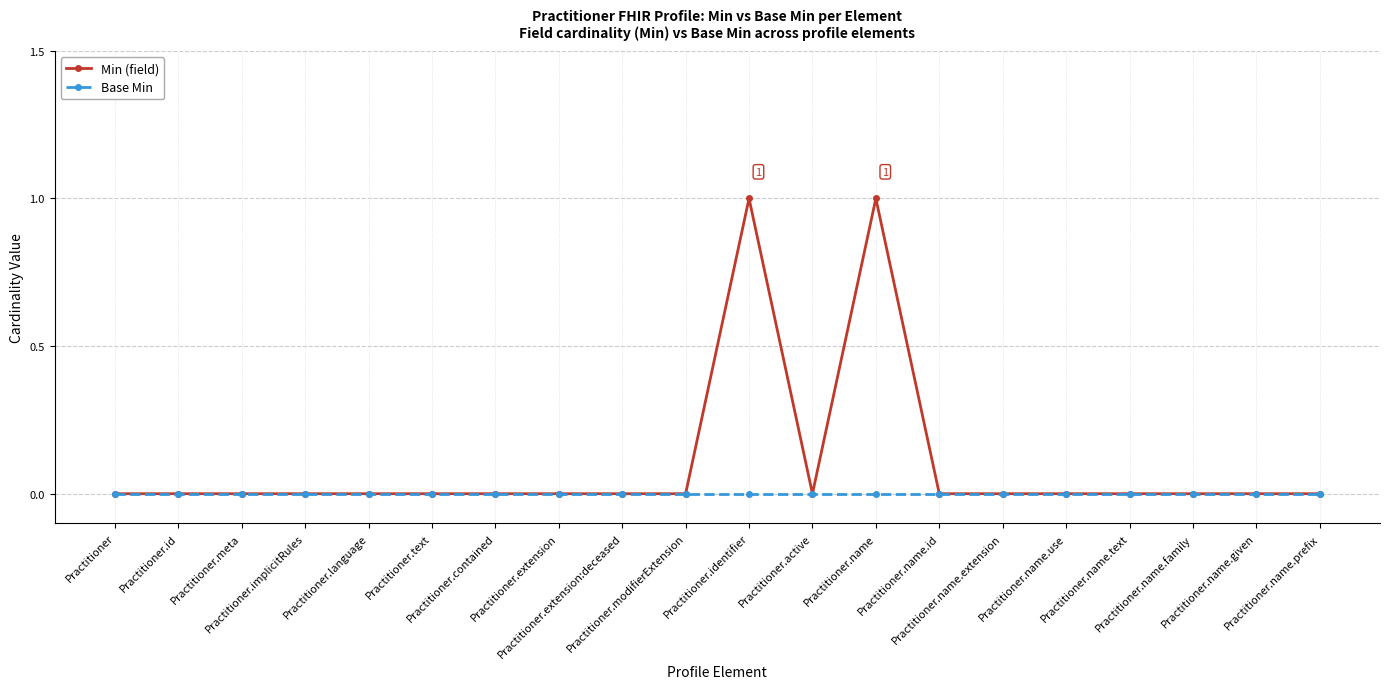

Rank the series by their maximum value, from lowest to highest.

Base Min, Min (field)